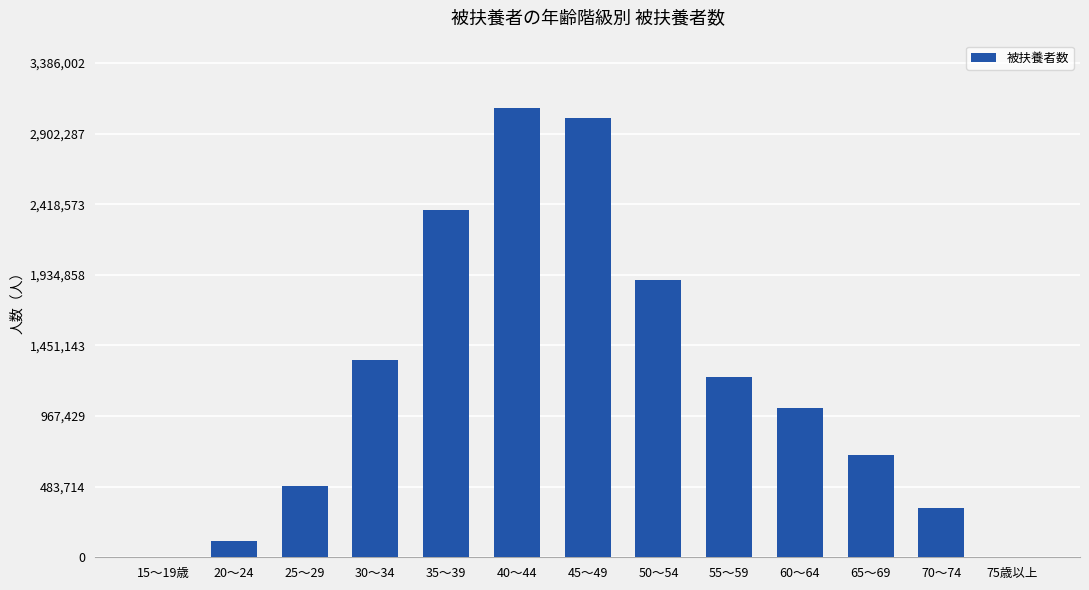

The value at 30～34 is 2074326. True or false?

False